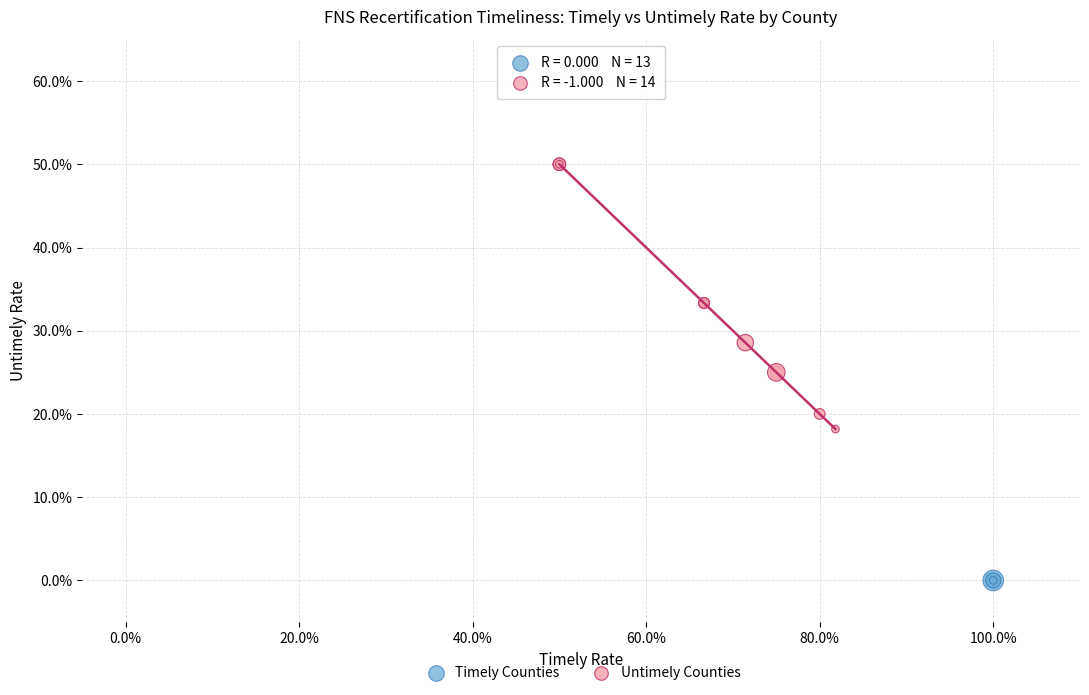

What are all the series names shown in the legend?

Timely Counties, Untimely Counties